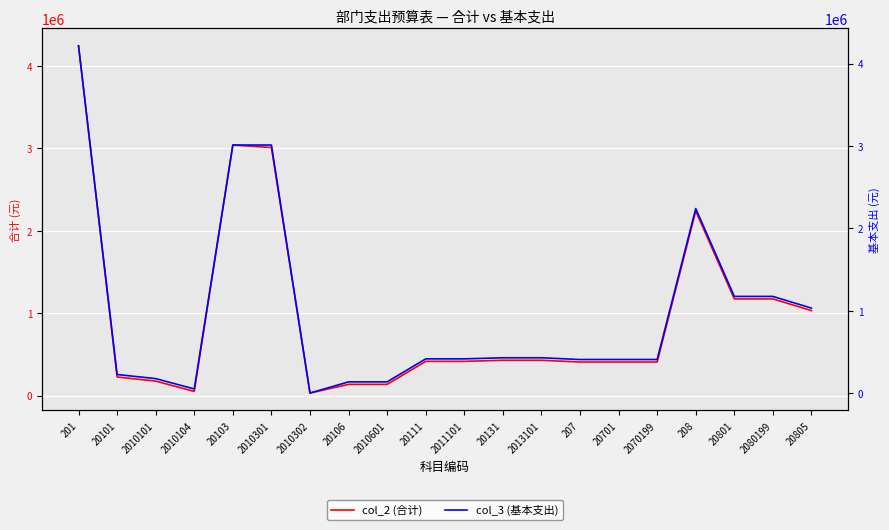

At which label does col_2 (合计) first exceed 415143?

201